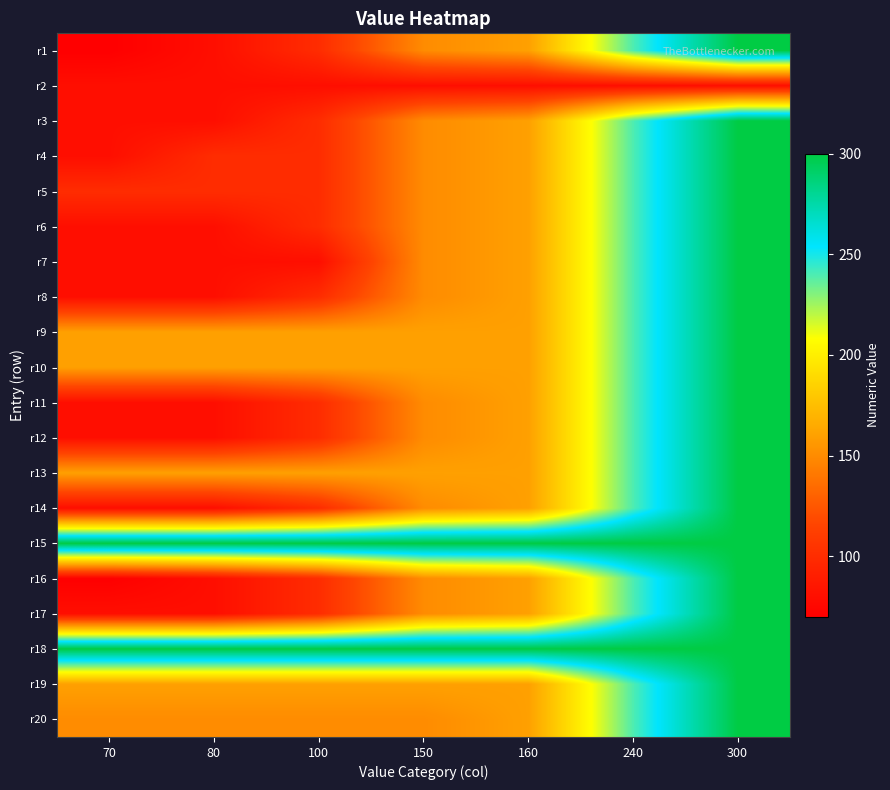

How many data points does each series have?

7